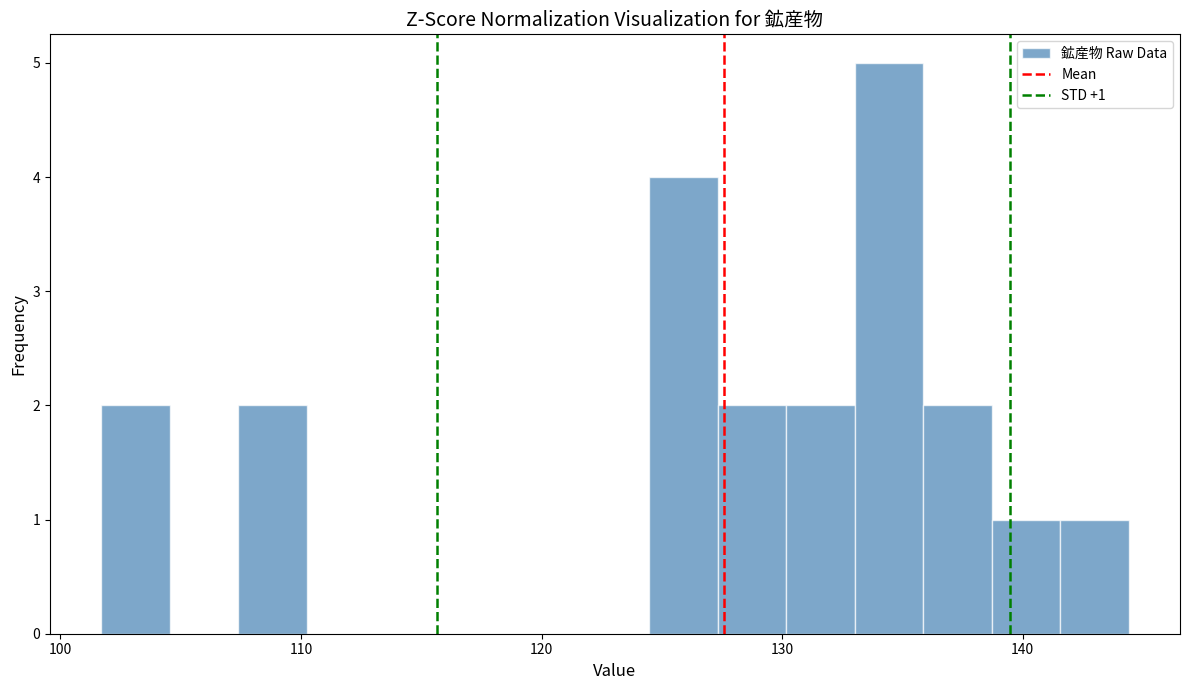

Around what value on the x-axis is the tallest bar? Give the approximate position of its centre, as read against the axis.

134